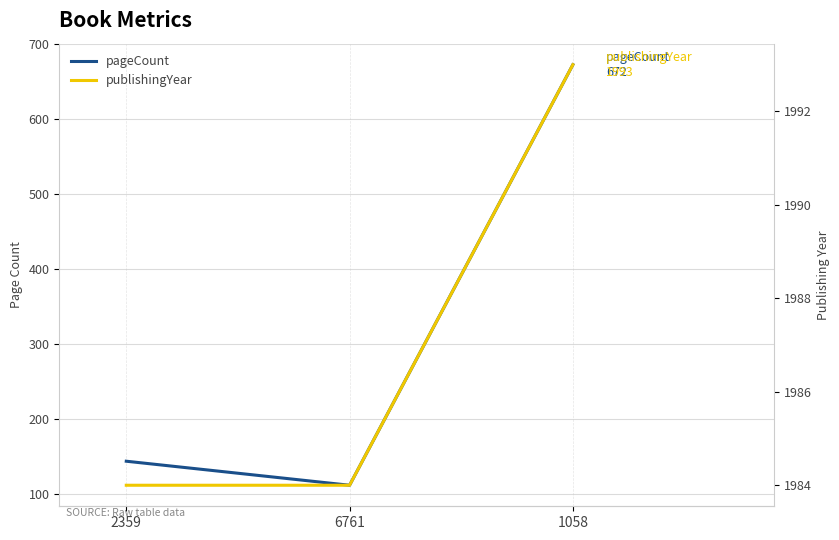

Which category has the highest value across all series?

1058